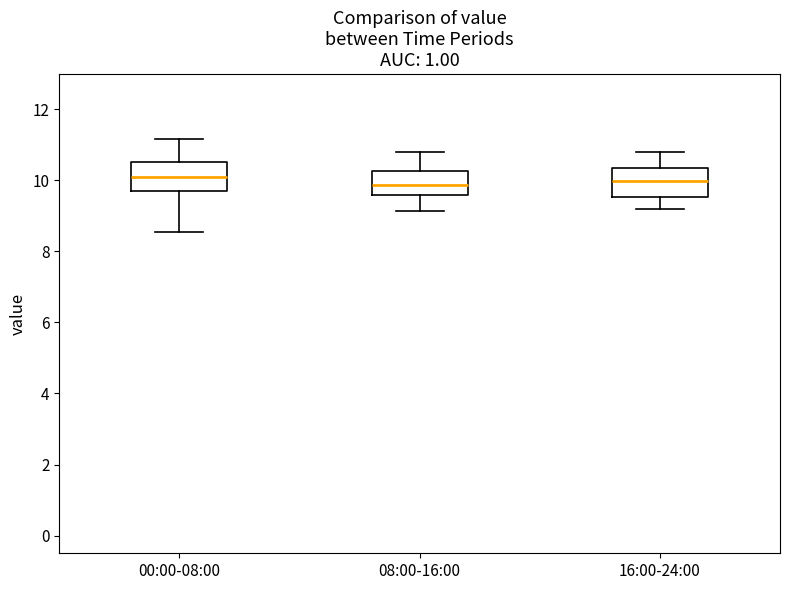

Reading left to right, transcribe this box plot: for each box, give where its median line is, the range the box spans, and where its two whiskers end, as read against the y-axis. The values are not printed on the chart, so give them approximately, as read against the axis.

00:00-08:00: median 10.2, box 9.6 to 10.6, whiskers 8.6 to 11.2
08:00-16:00: median 9.8, box 9.6 to 10.2, whiskers 9.2 to 10.8
16:00-24:00: median 10.0, box 9.6 to 10.4, whiskers 9.2 to 10.8